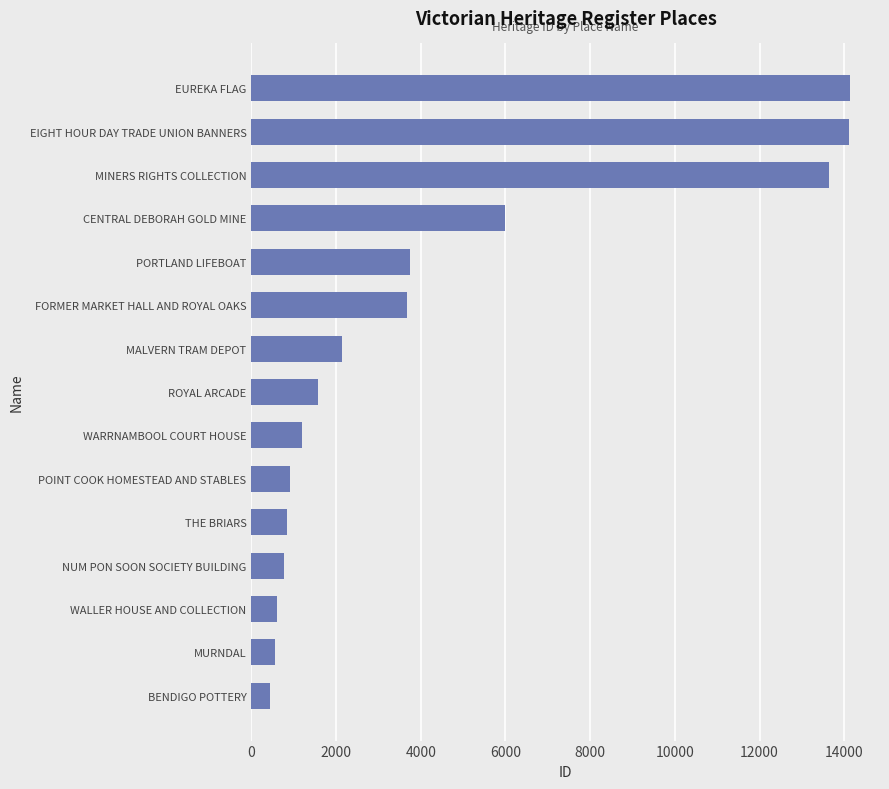

At which label is the value closest to 7286?

CENTRAL DEBORAH GOLD MINE